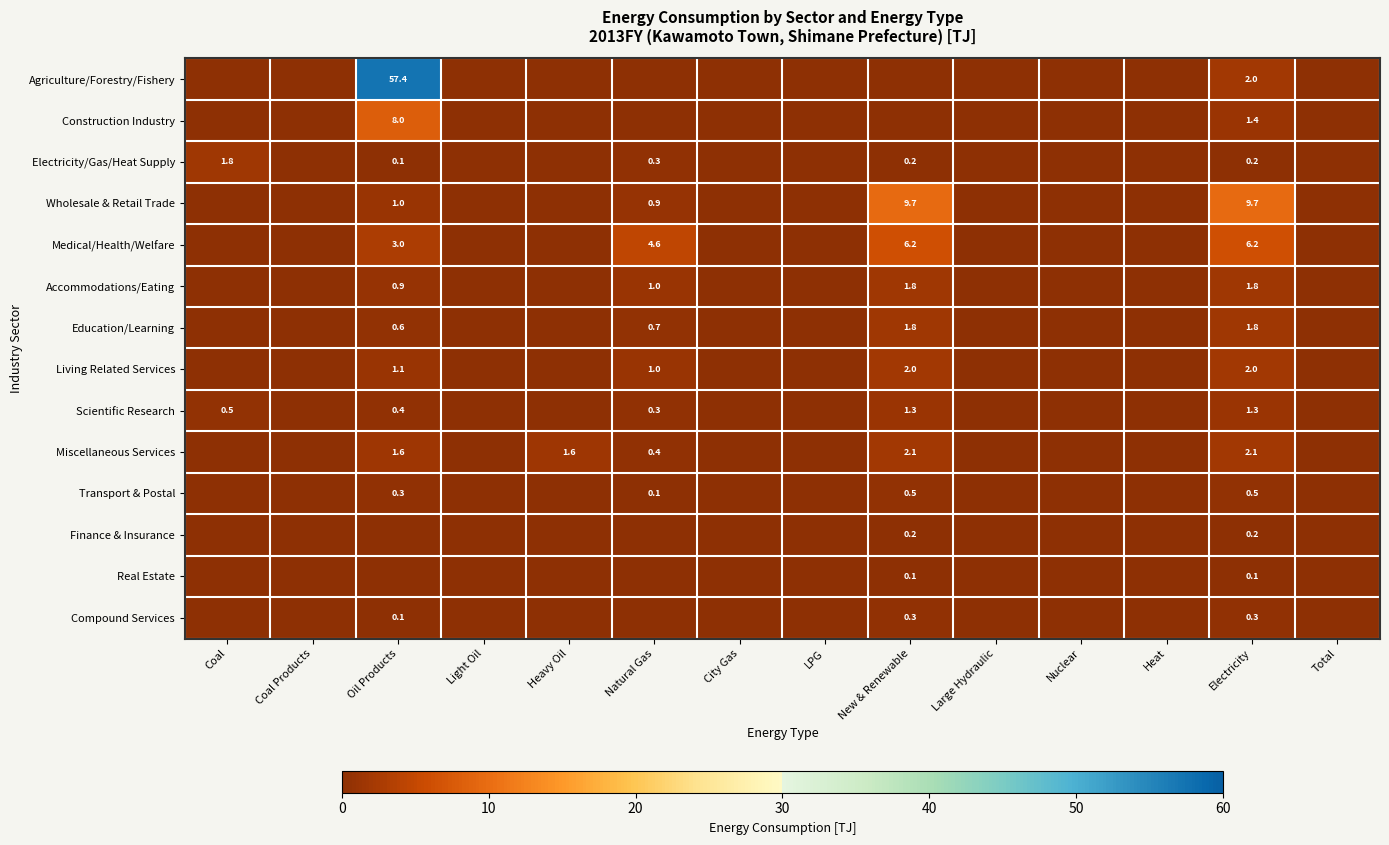

The value of Accommodations/Eating at Oil Products is 0.9. True or false?

True